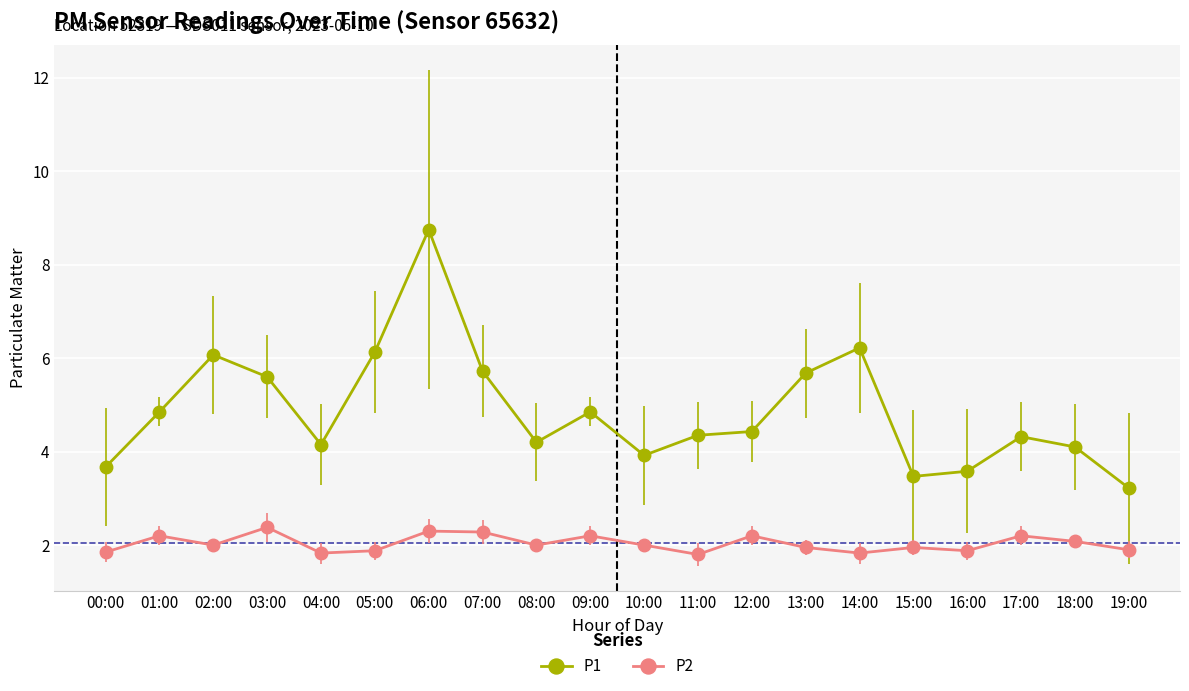

True or false: P2 and P1 intersect in this chart.

False